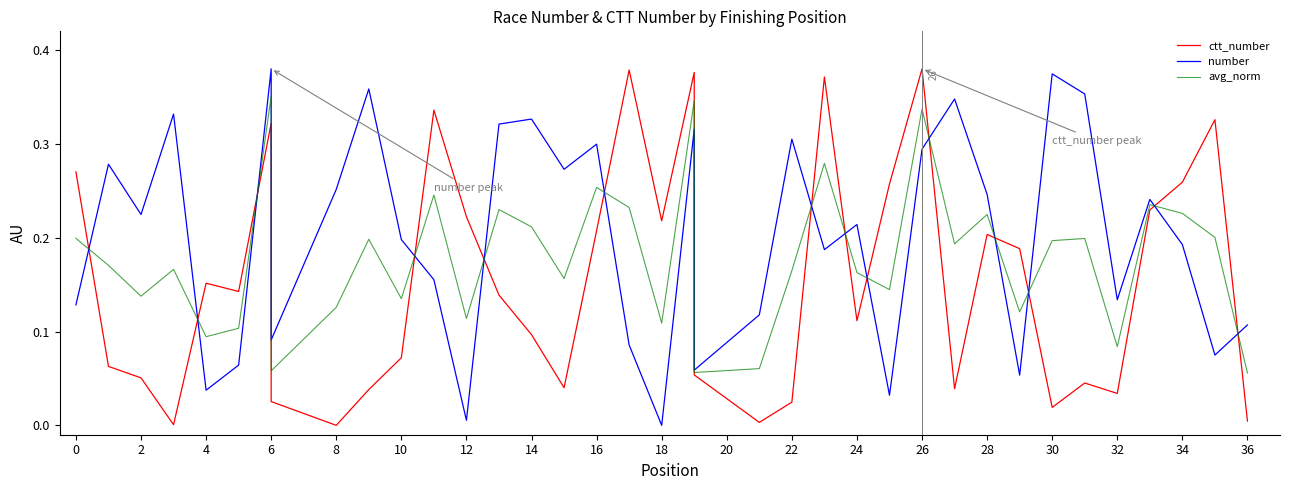

What is the difference between the ctt_number values at 36 and 25?

0.3